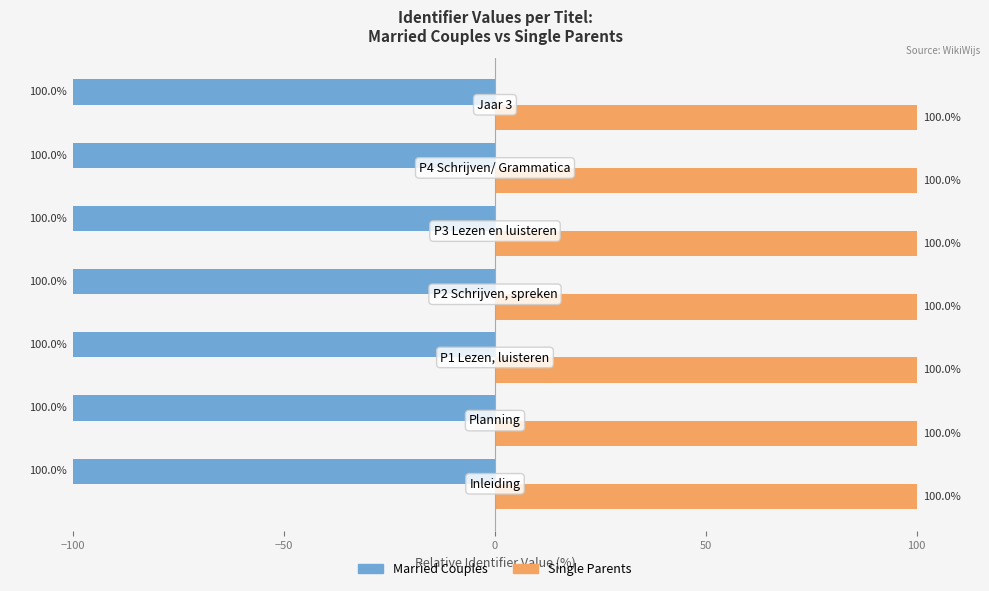

What is the average value of the Married Couples series?

-100.0